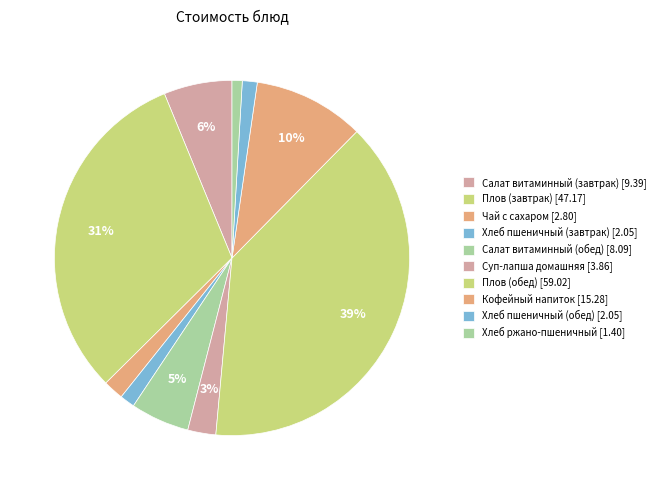

How many segments does this pie chart have?

10